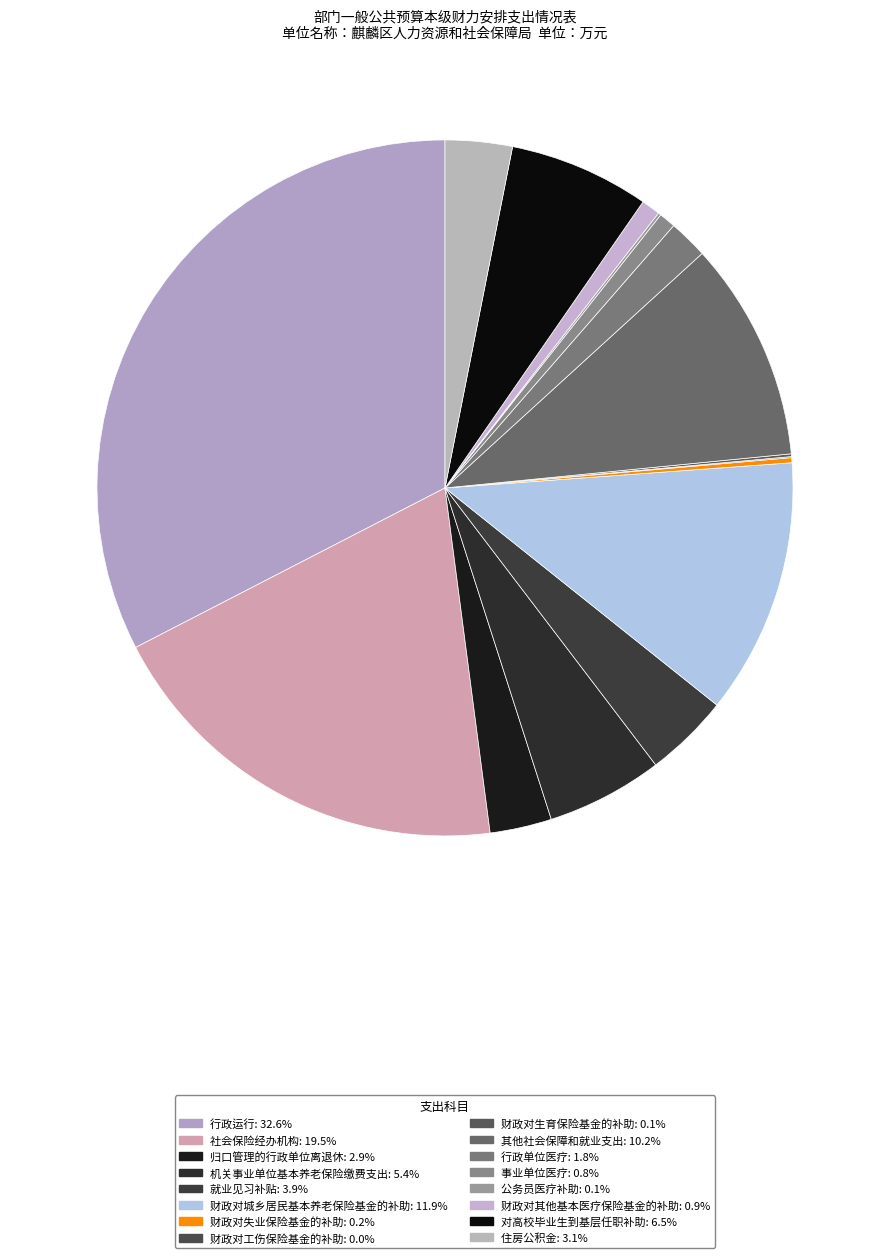

What is the total percentage of 对高校毕业生到基层任职补助 and 归口管理的行政单位离退休?

9.4%